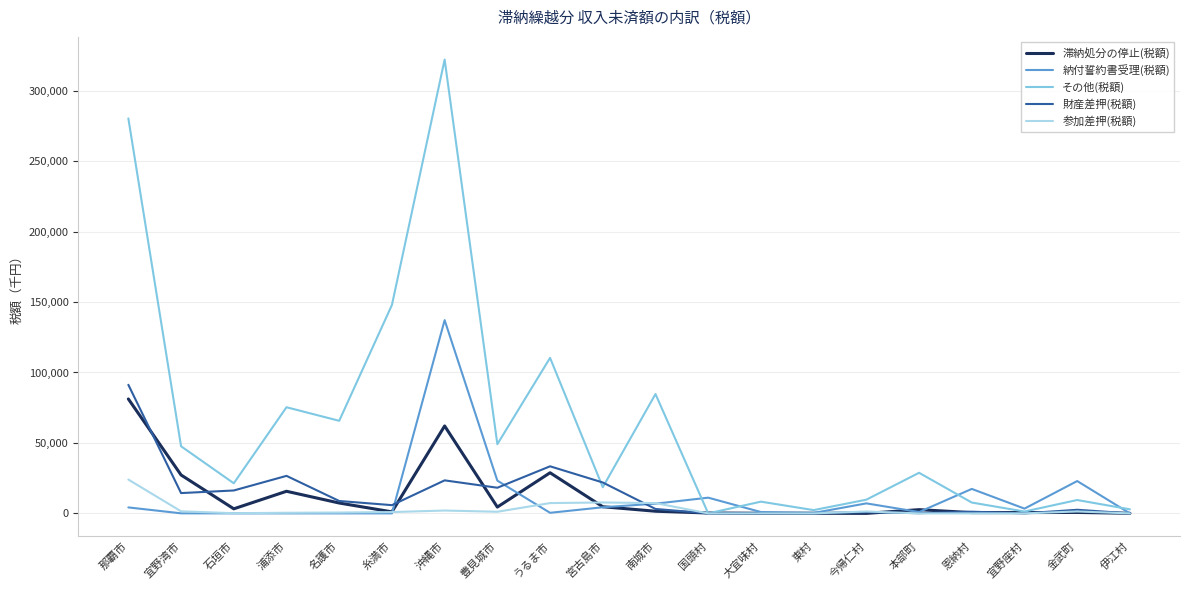

At which category does その他(税額) reach its first local peak?

浦添市